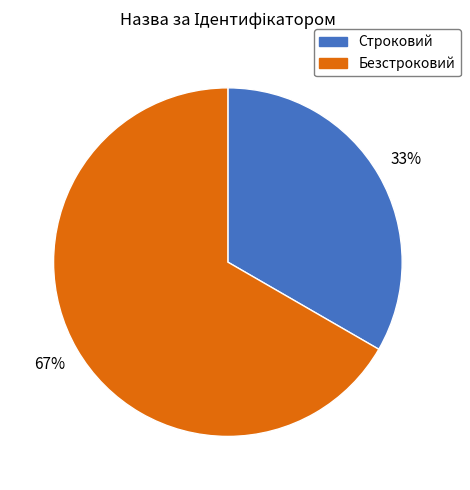

To the nearest percent, what portion does Безстроковий represent?

67%